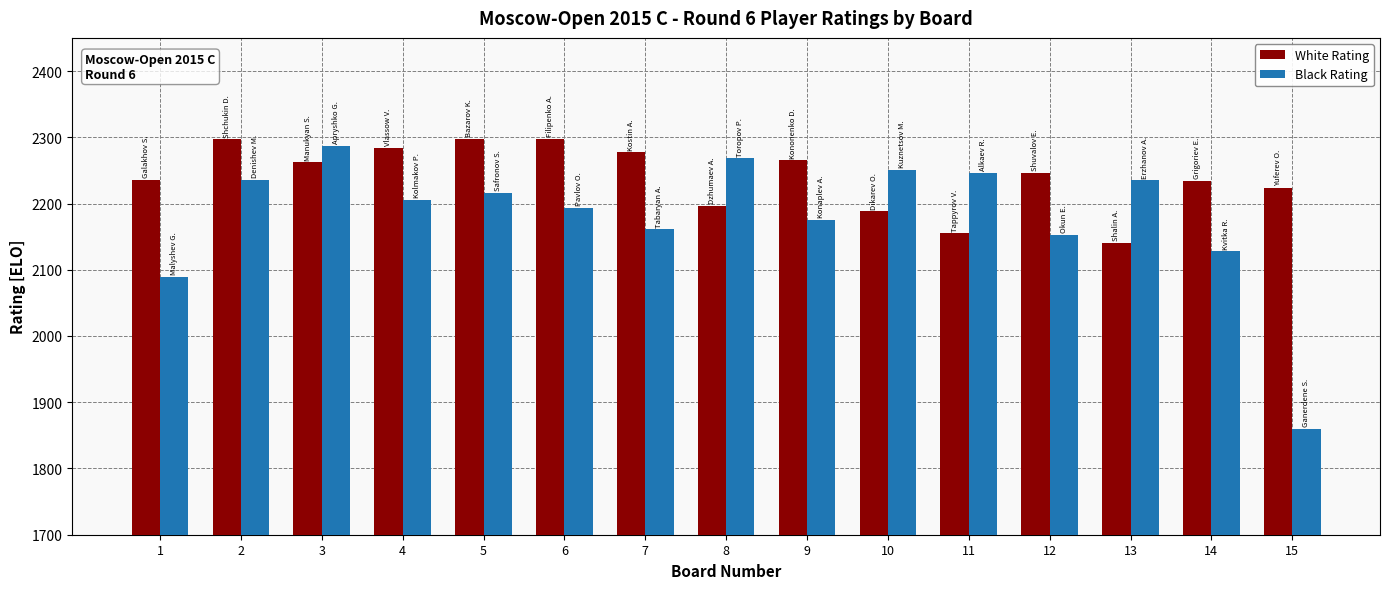

What is the spread (max minus min) of values at 9?

90